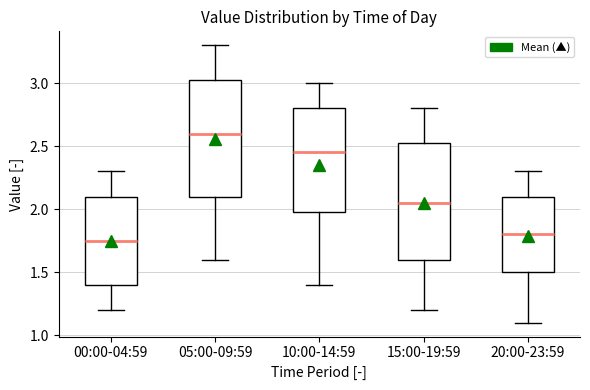

Reading left to right, read every box against the y-axis: the position of its median line, the range the box covers, and the ends of its whiskers. The values are not printed on the chart, so give them approximately, as read against the axis.

00:00-04:59: median 1.75, box 1.40 to 2.10, whiskers 1.20 to 2.30
05:00-09:59: median 2.60, box 2.10 to 3.05, whiskers 1.60 to 3.30
10:00-14:59: median 2.45, box 2.00 to 2.80, whiskers 1.40 to 3.00
15:00-19:59: median 2.05, box 1.60 to 2.55, whiskers 1.20 to 2.80
20:00-23:59: median 1.80, box 1.50 to 2.10, whiskers 1.10 to 2.30